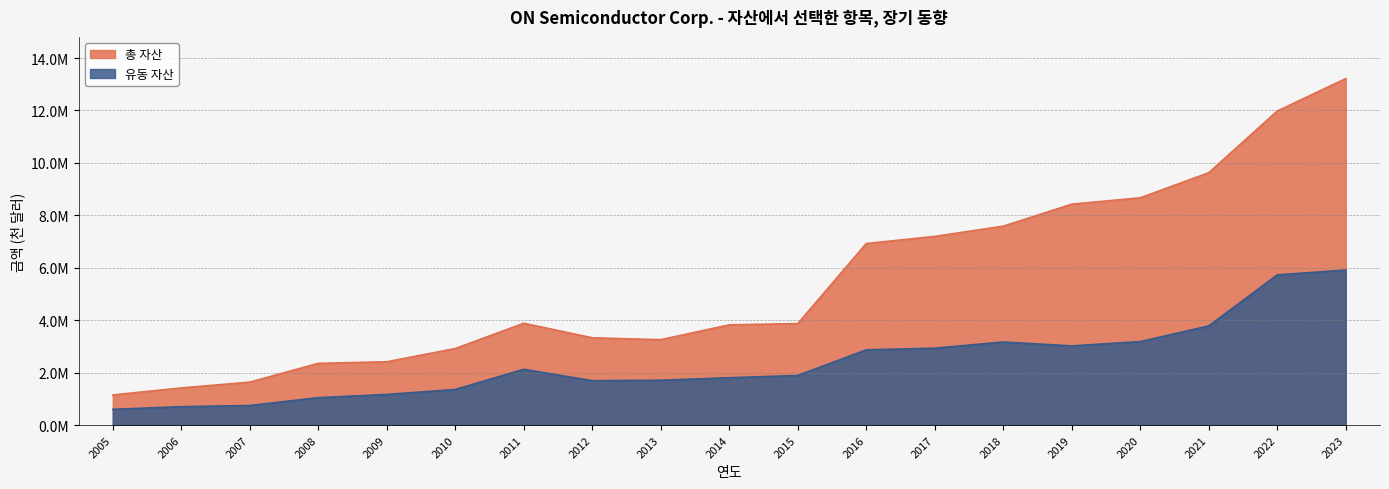

At which label is 총 자산 closest to 7181850?

2017